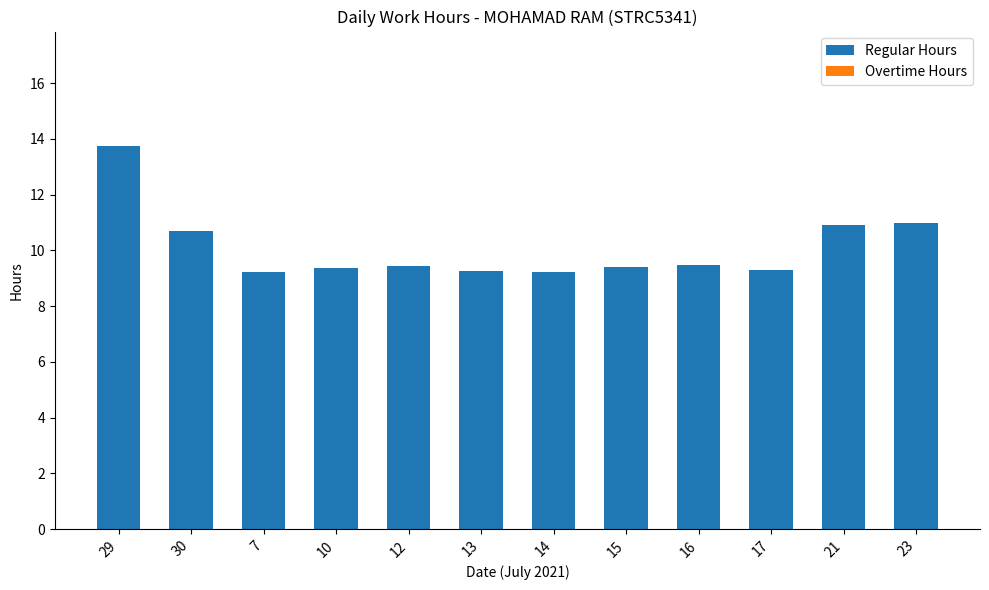

Which category has the highest value across all series?

29